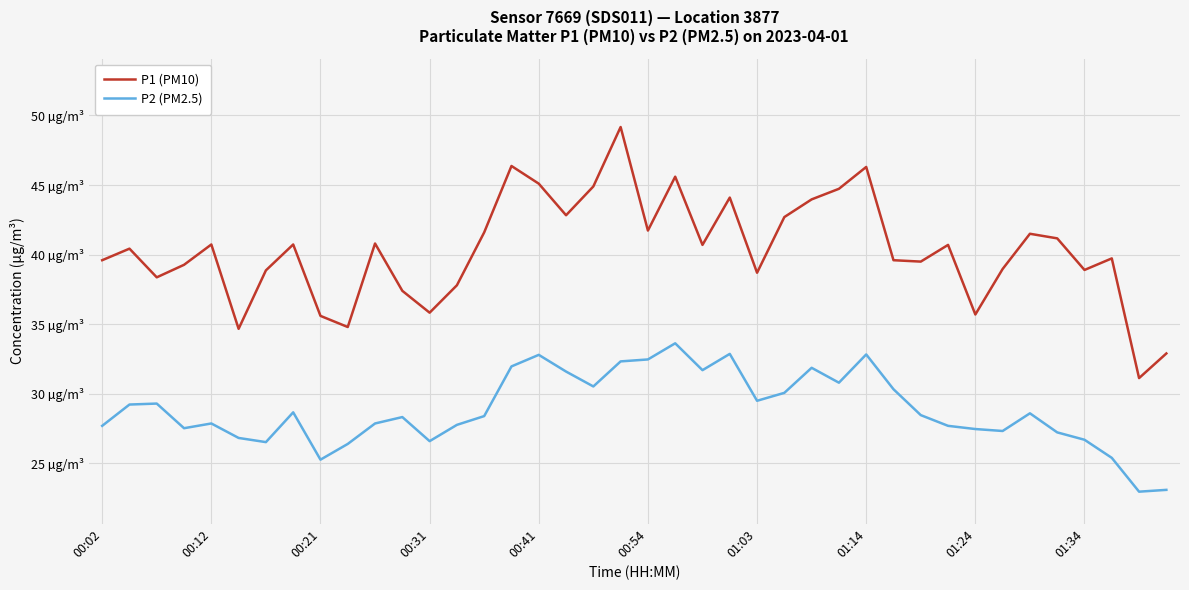

Which series has the largest range (max minus min)?

P1 (PM10)